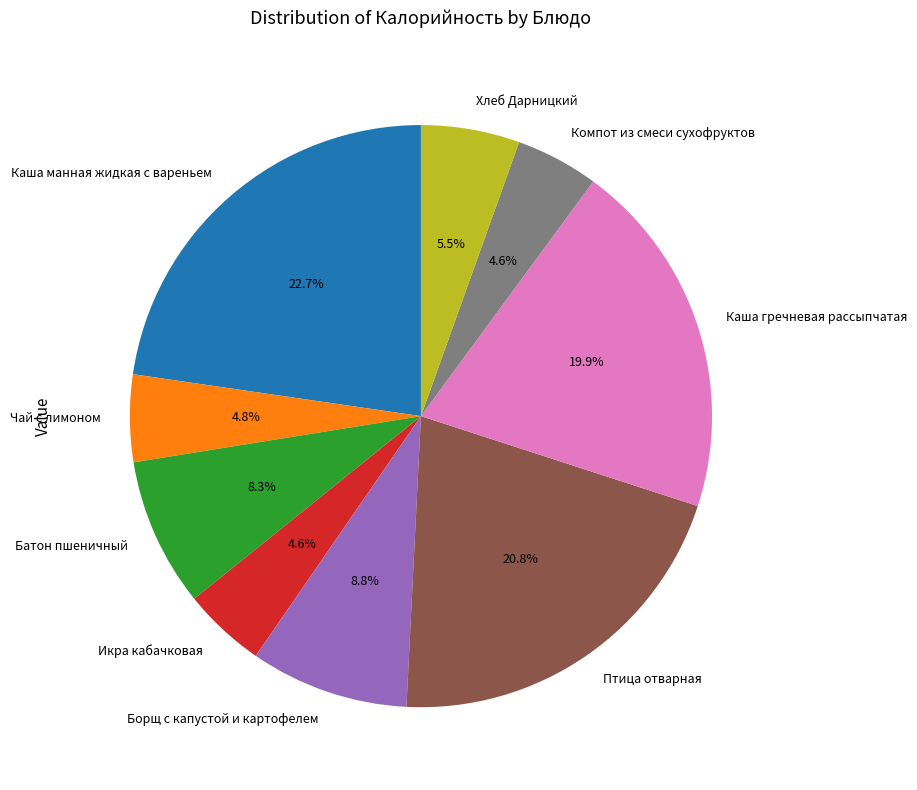

Between Икра кабачковая and Птица отварная, which is larger?

Птица отварная